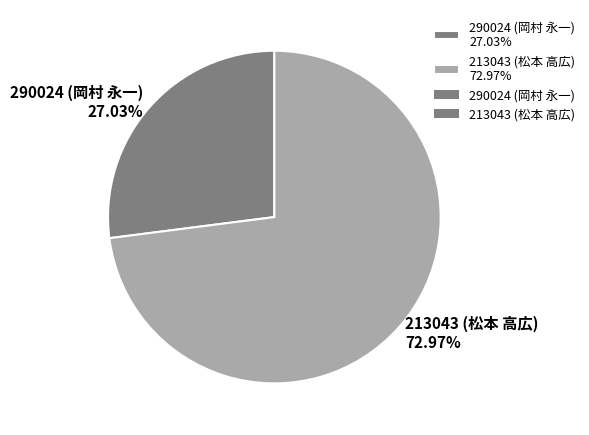

How many slices are in this pie chart?

2